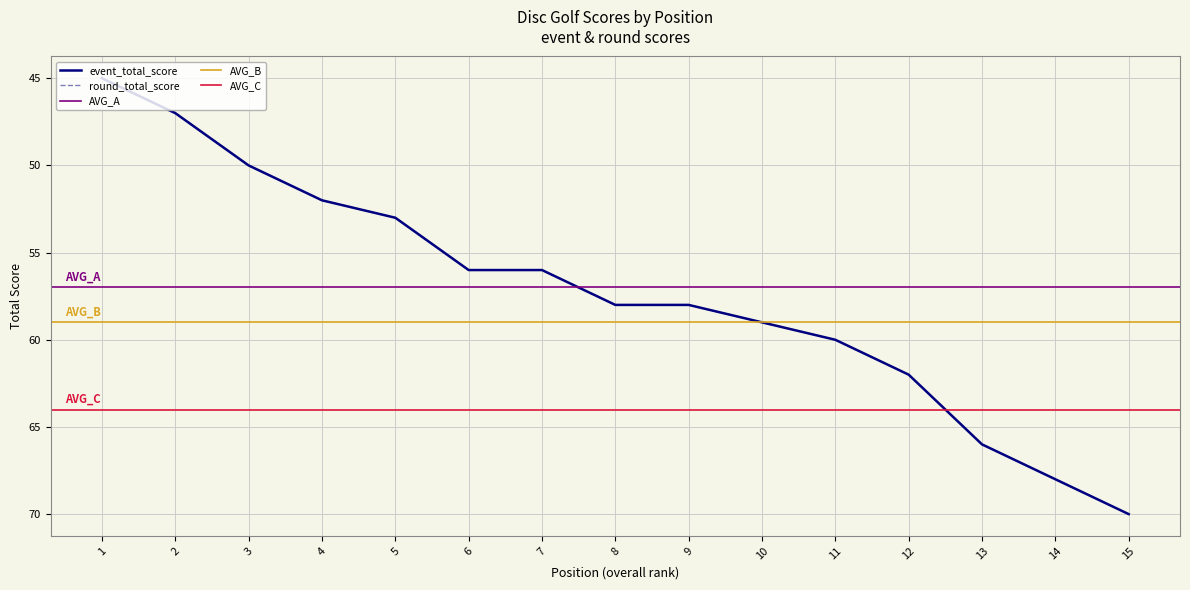

Which category has the lowest value in the event_total_score series?

1